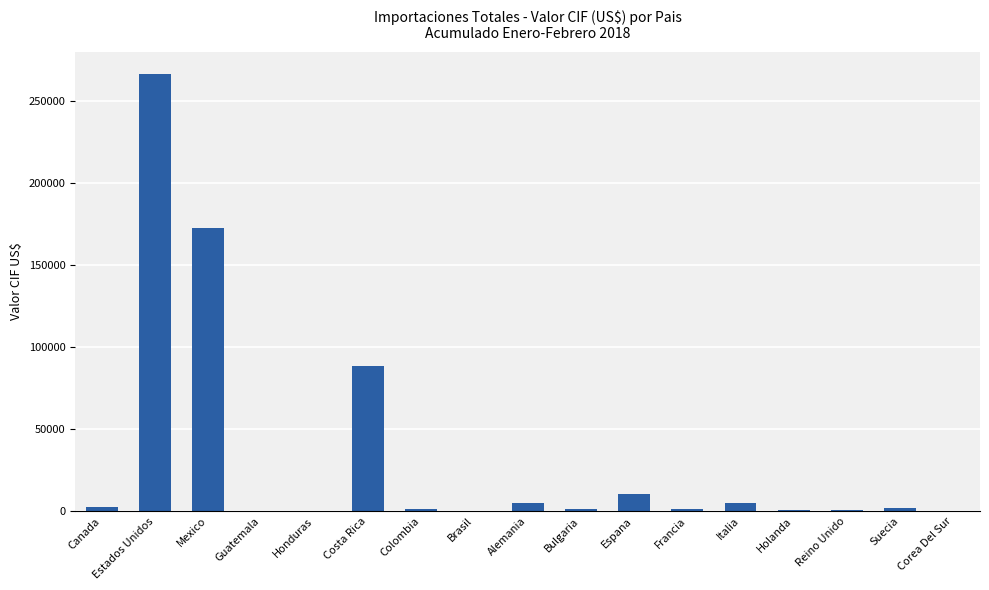

What is the sum of all values?

557489.8